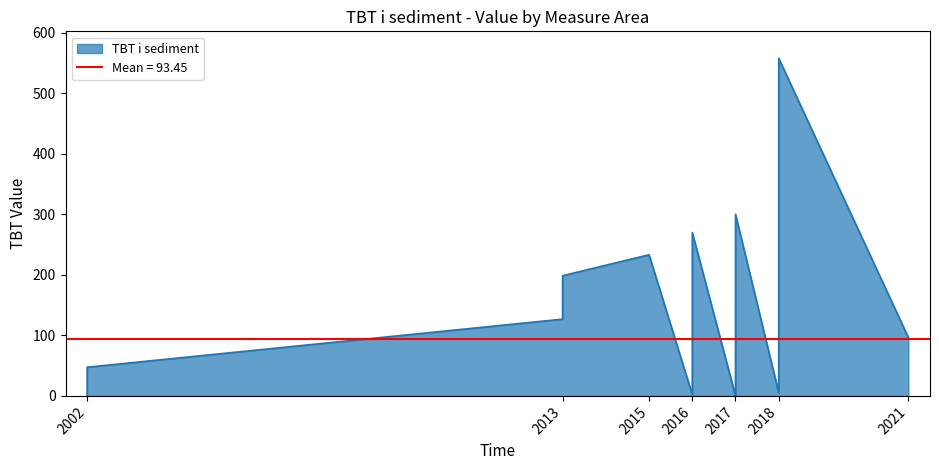

How many lines are shown in the chart?

1